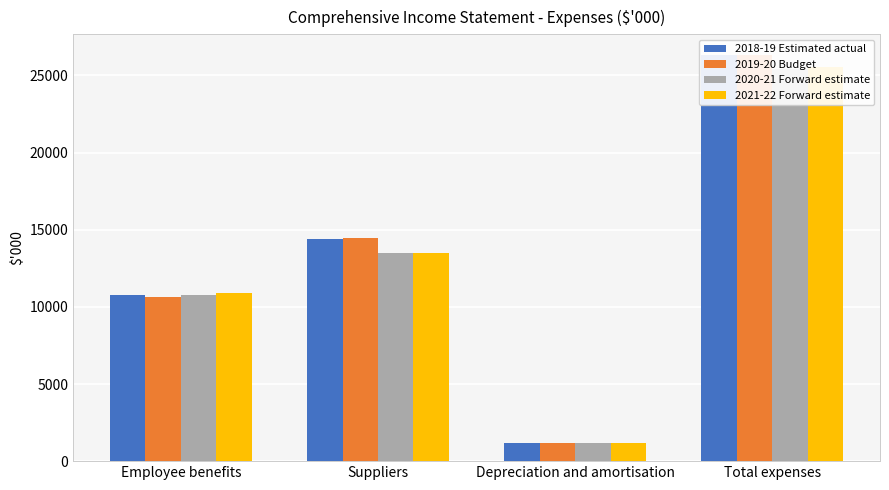

What is the difference between the second highest and second lowest values in the 2019-20 Budget series?

3813